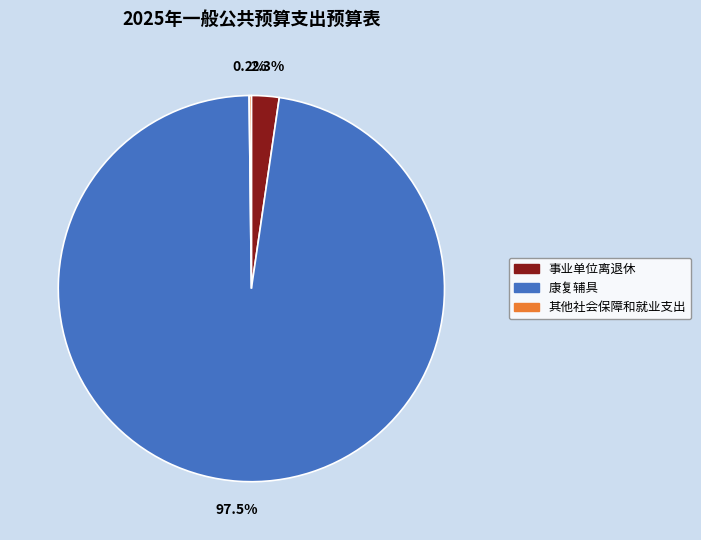

Which slice represents more than half of the pie?

康复辅具